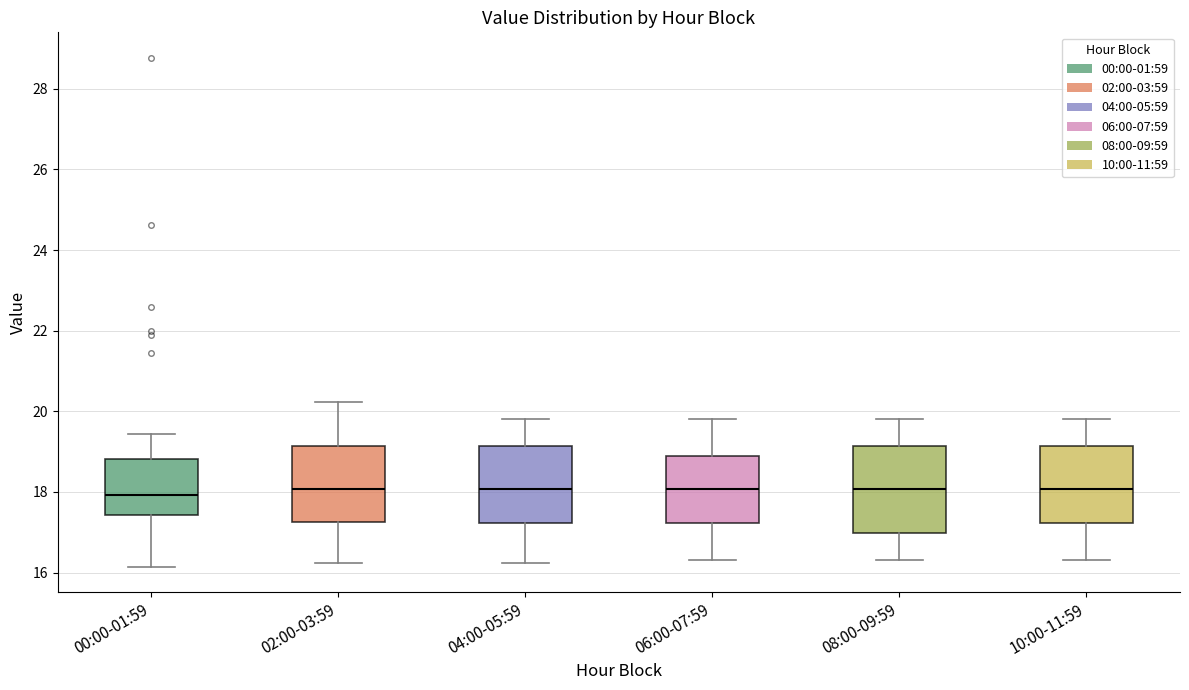

Reading left to right, transcribe this box plot: for each box, give where its median line is, the range the box spans, and where its two whiskers end, as read against the y-axis. The values are not printed on the chart, so give them approximately, as read against the axis.

00:00-01:59: median 18.0, box 17.4 to 18.8, whiskers 16.2 to 19.4
02:00-03:59: median 18.0, box 17.2 to 19.2, whiskers 16.2 to 20.2
04:00-05:59: median 18.0, box 17.2 to 19.2, whiskers 16.2 to 19.8
06:00-07:59: median 18.0, box 17.2 to 19.0, whiskers 16.4 to 19.8
08:00-09:59: median 18.0, box 17.0 to 19.2, whiskers 16.4 to 19.8
10:00-11:59: median 18.0, box 17.2 to 19.2, whiskers 16.4 to 19.8